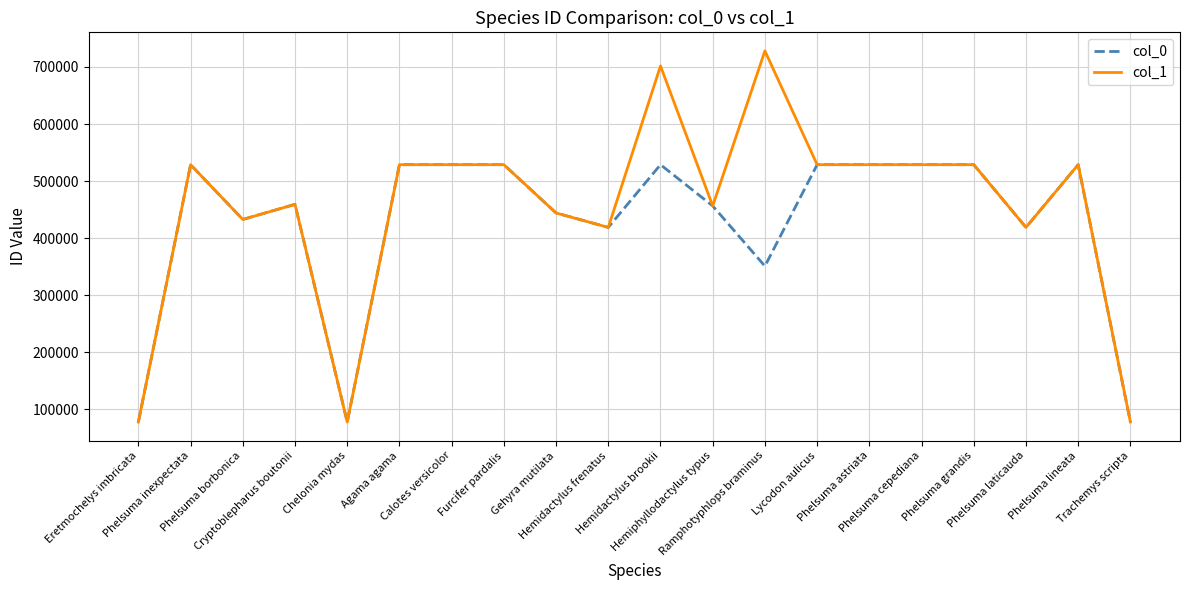

What is the maximum value shown in the chart?

728244